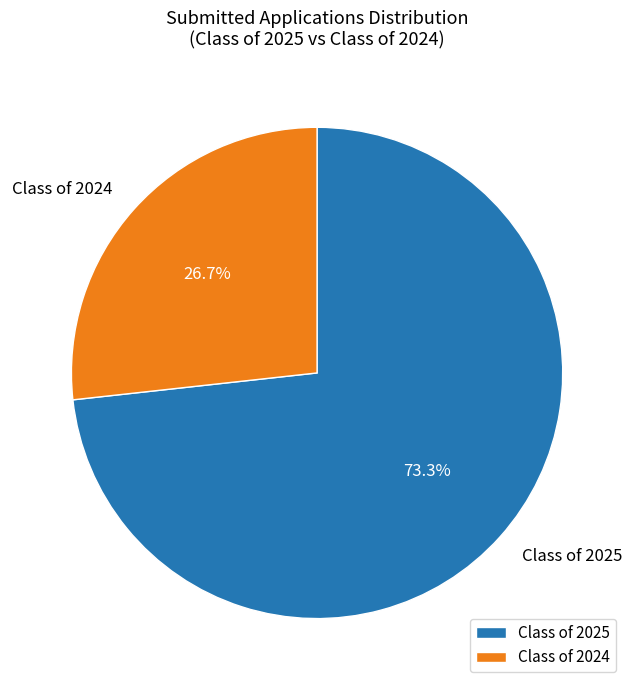

How many segments does this pie chart have?

2